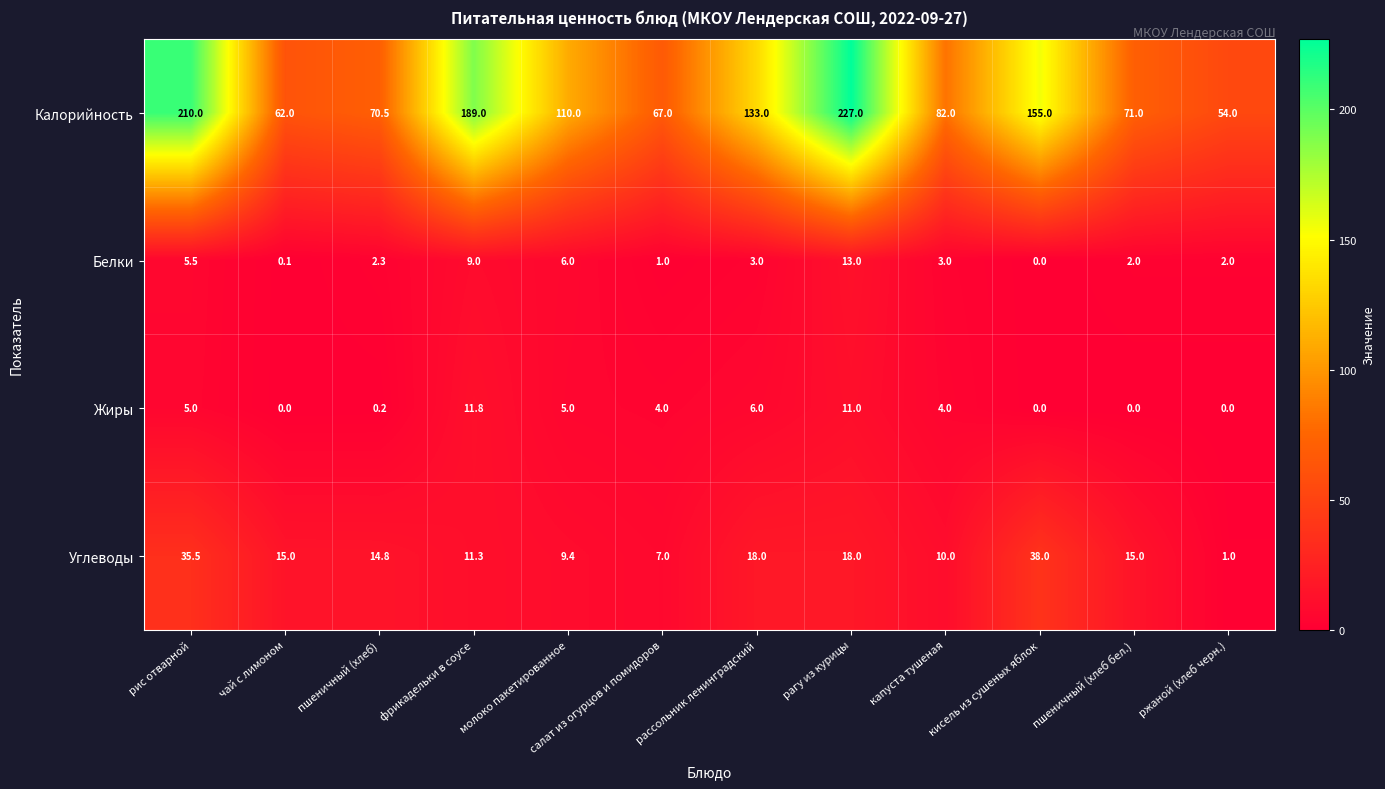

Which series has the largest range (max minus min)?

Калорийность